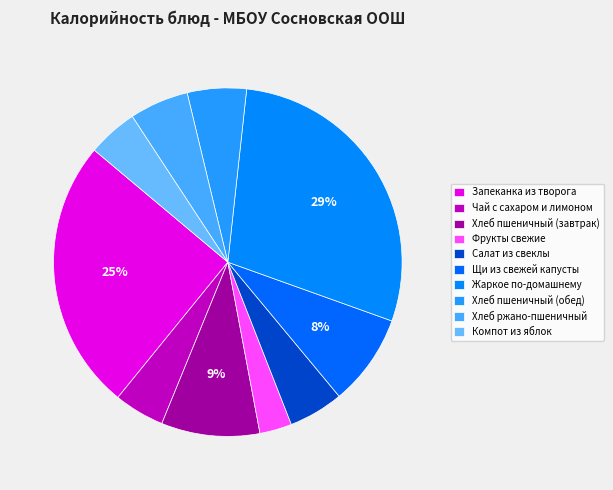

Approximately how many times larger is the value at Фрукты свежие compared to Жаркое по-домашнему?

0.1